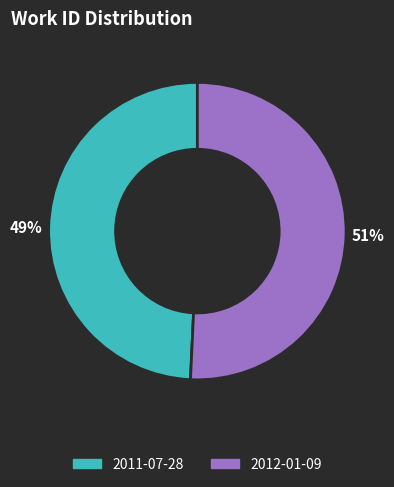

Which slice is the largest?

2012-01-09